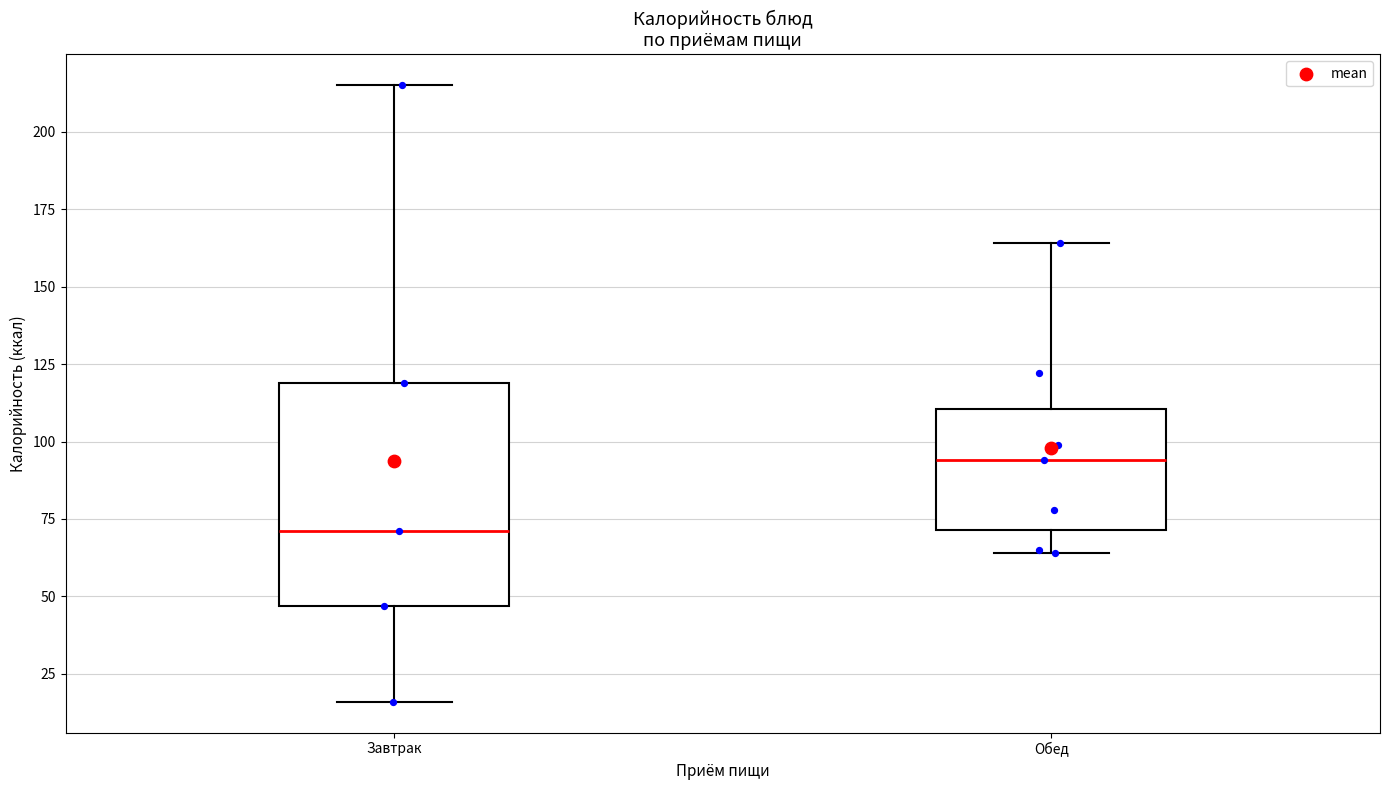

Which box has the highest median line?

Обед